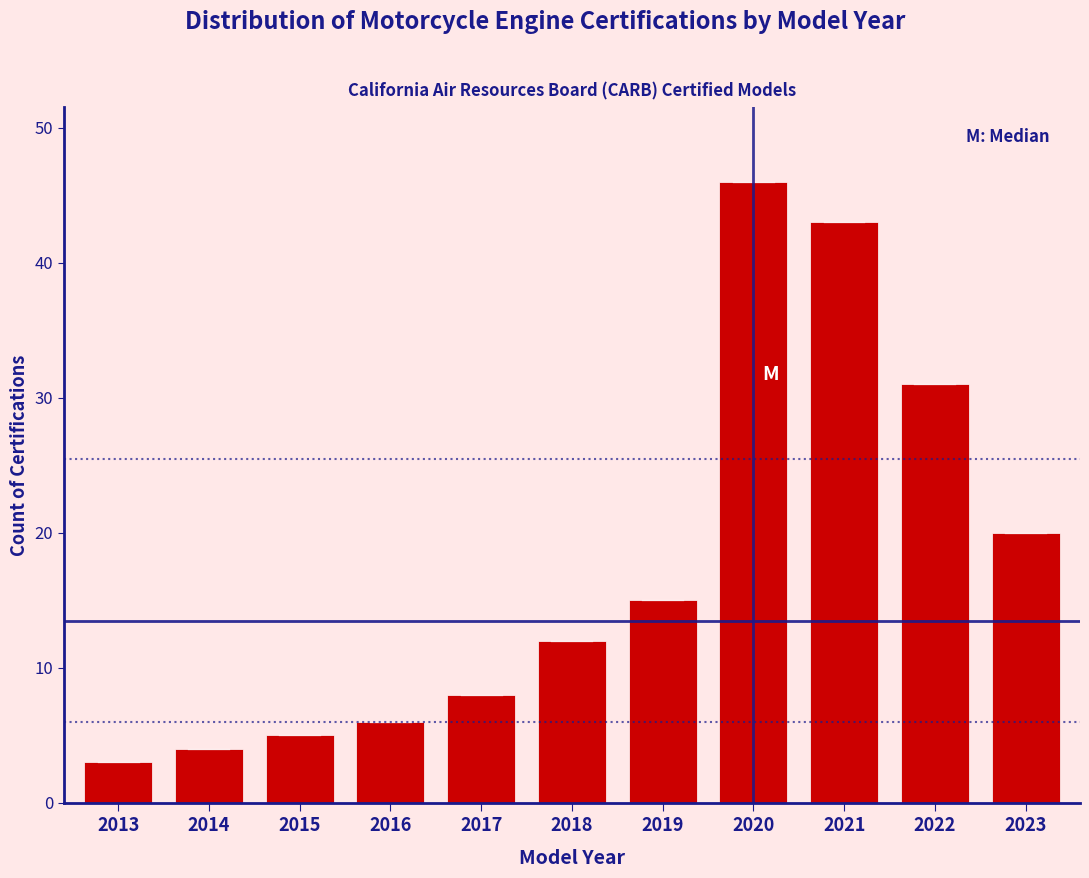

Reading right to left, extract all data points from this chart.

2023=20	2022=31	2021=43	2020=46	2019=15	2018=12	2017=8	2016=6	2015=5	2014=4	2013=3